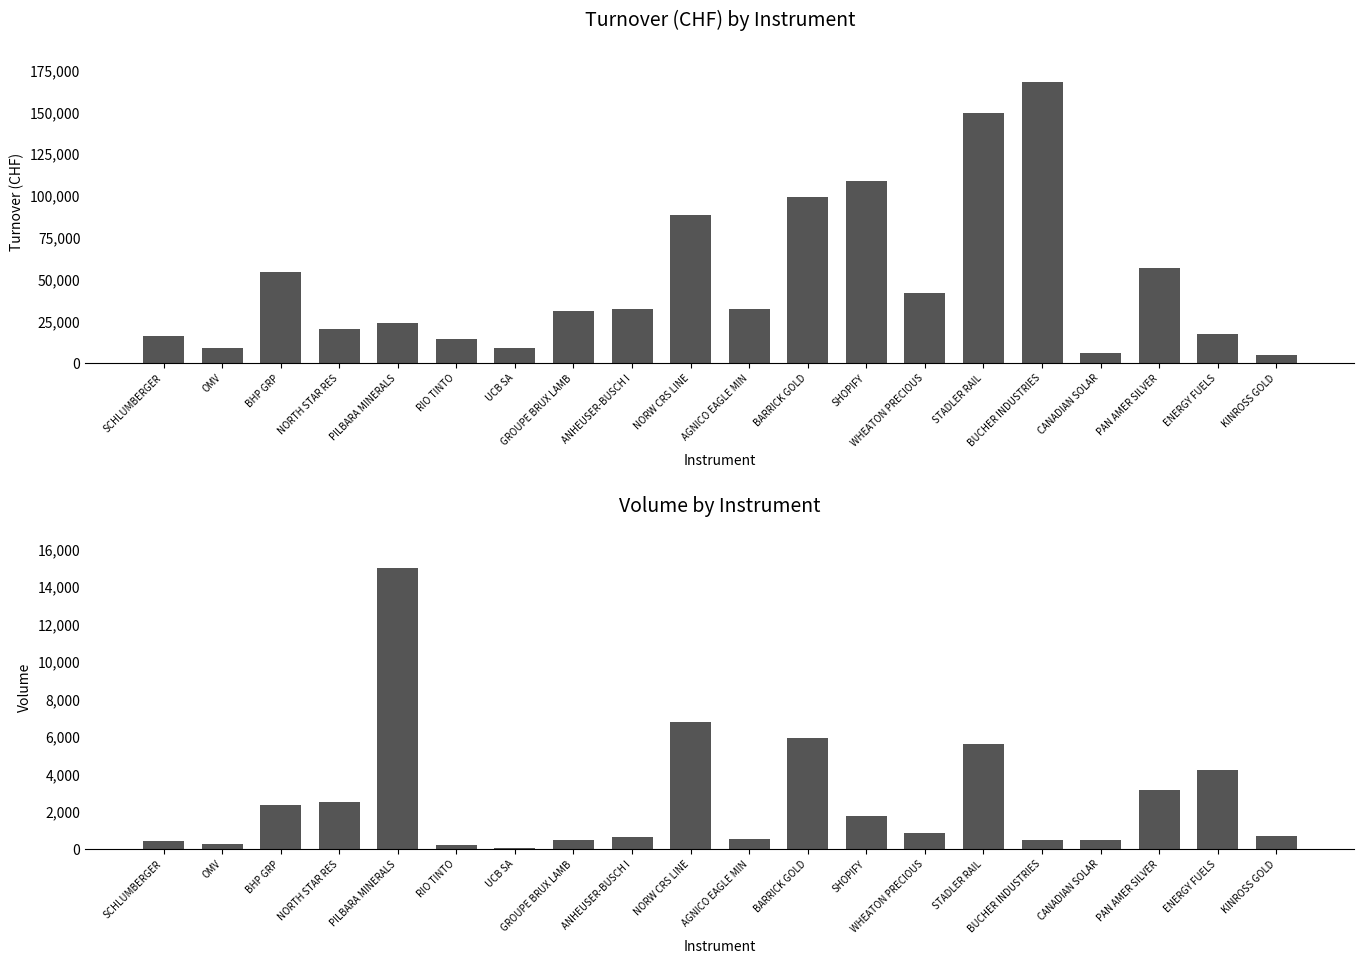

What is the sum of the Turnover (CHF) values at SCHLUMBERGER and GROUPE BRUX LAMB?

47055.3